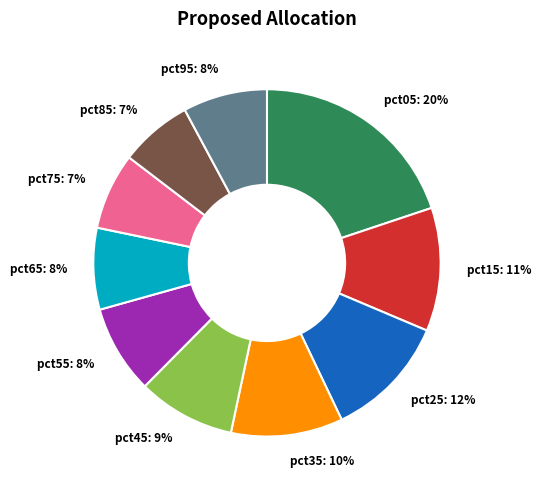

Is there a majority slice in this chart?

No